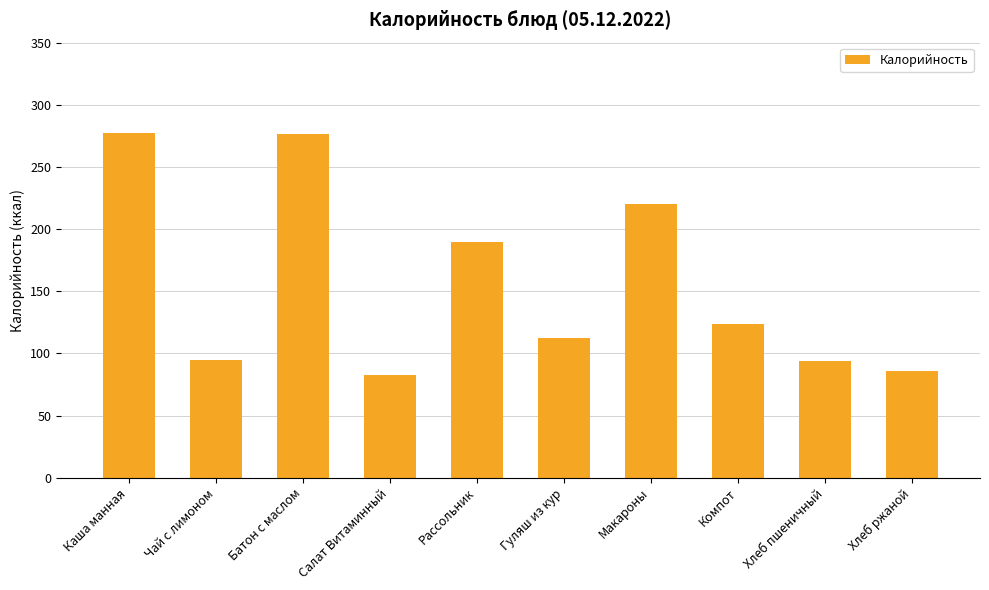

What position from the left is Салат Витаминный?

4